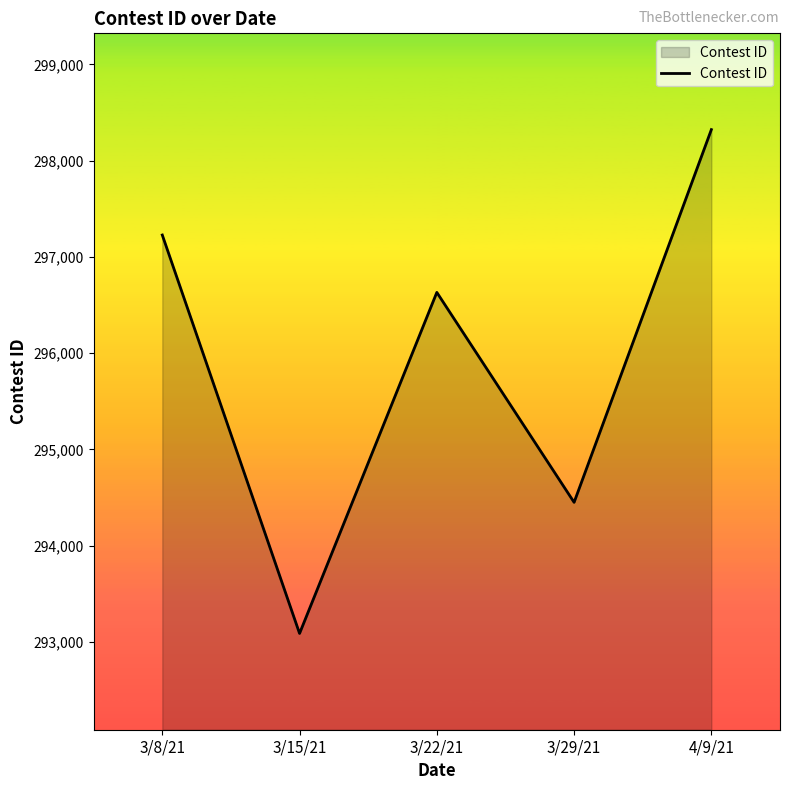

What is the minimum value shown in the chart?

293089